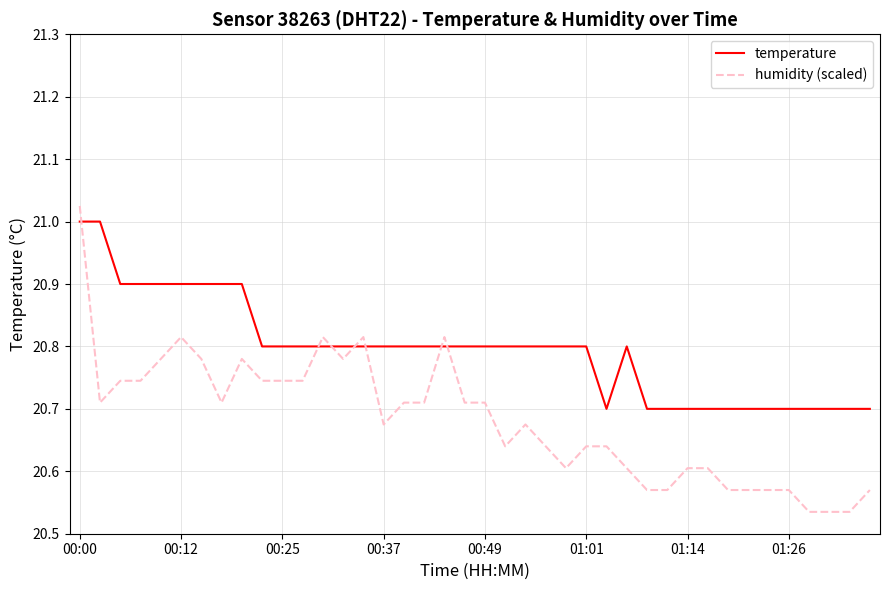

List the series in order of their overall mean, lowest first.

humidity (scaled), temperature